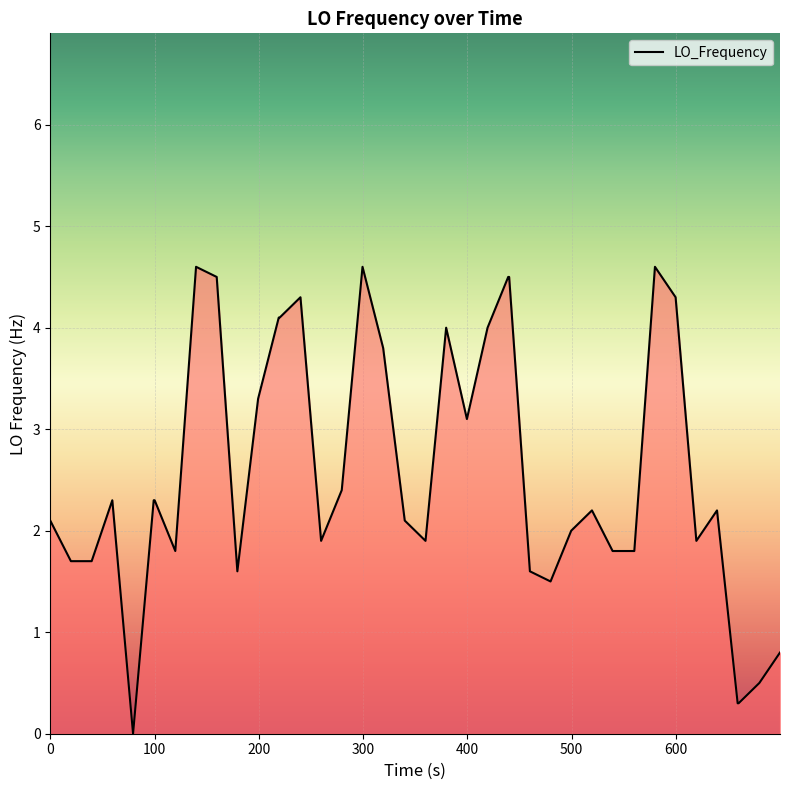

What is the difference between the maximum and minimum values?

4.6